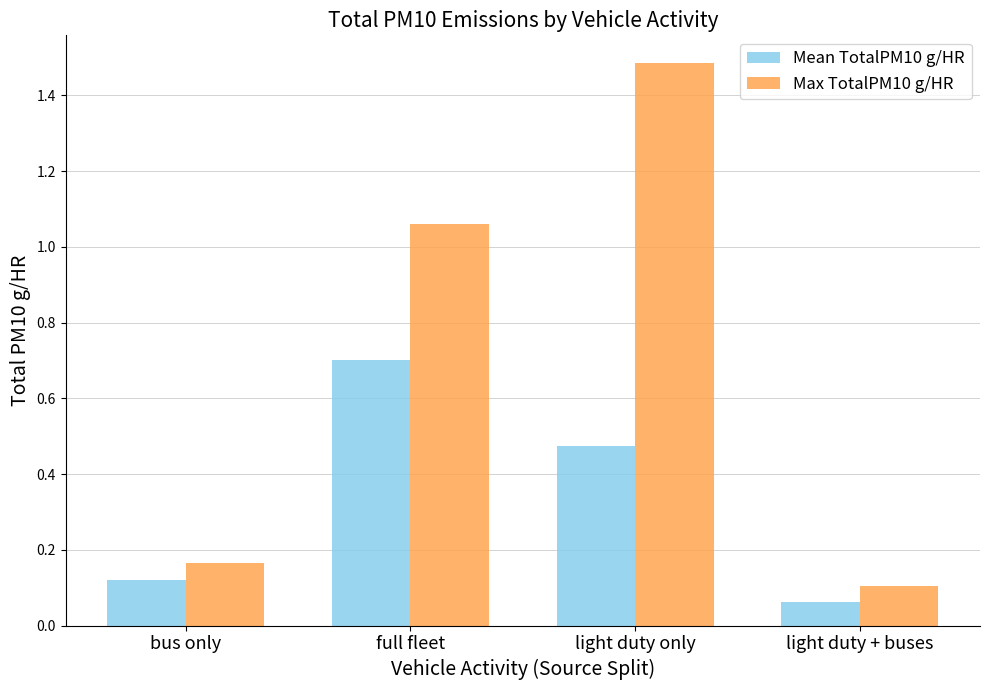

What is the difference between the maximum and minimum values in the Max TotalPM10 g/HR series?

1.4